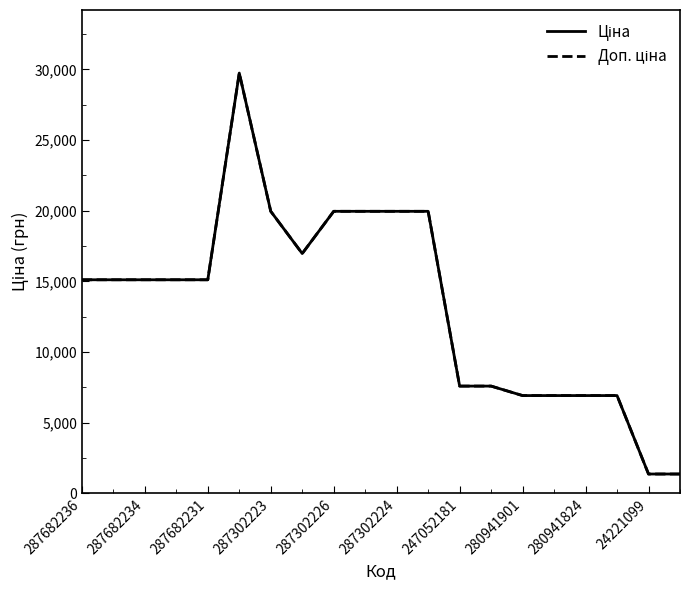

Reading left to right, what are all the values shown in this chart?

Ціна: 15120.0	15120.0	15120.0	15120.0	15120.0	29747.2	19964.2	16976.3	19964.2	19964.2	19964.2	19964.2	7596.5	7596.5	6925.7	6925.7	6925.7	6925.7	1375.4	1375.4
Доп. ціна: 15120.0	15120.0	15120.0	15120.0	15120.0	29747.2	19964.2	16976.3	19964.2	19964.2	19964.2	19964.2	7596.5	7596.5	6925.7	6925.7	6925.7	6925.7	1375.0	1375.0